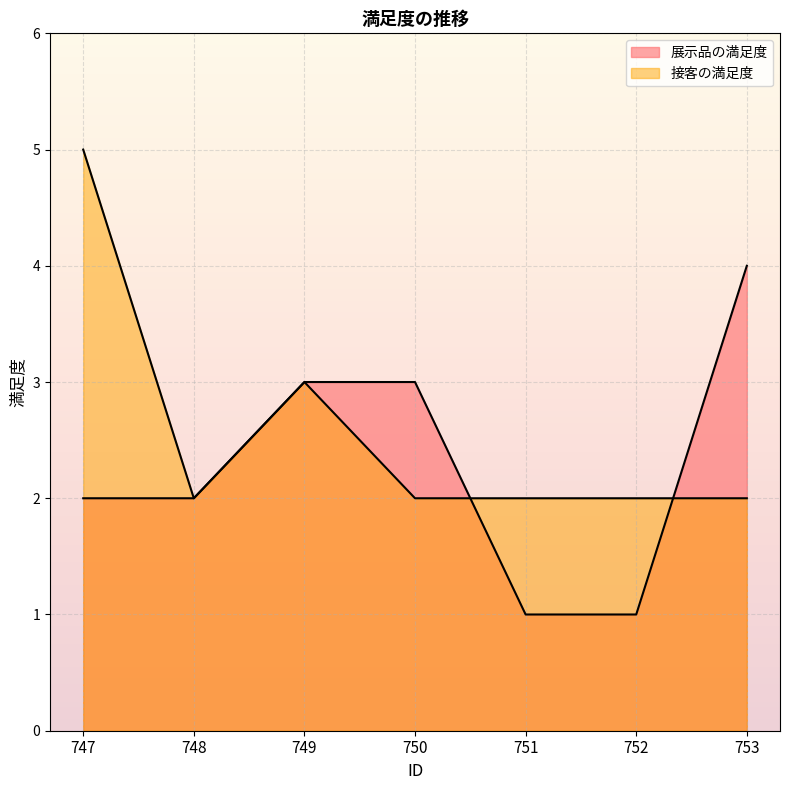

Where is the first local minimum for 接客の満足度?

748